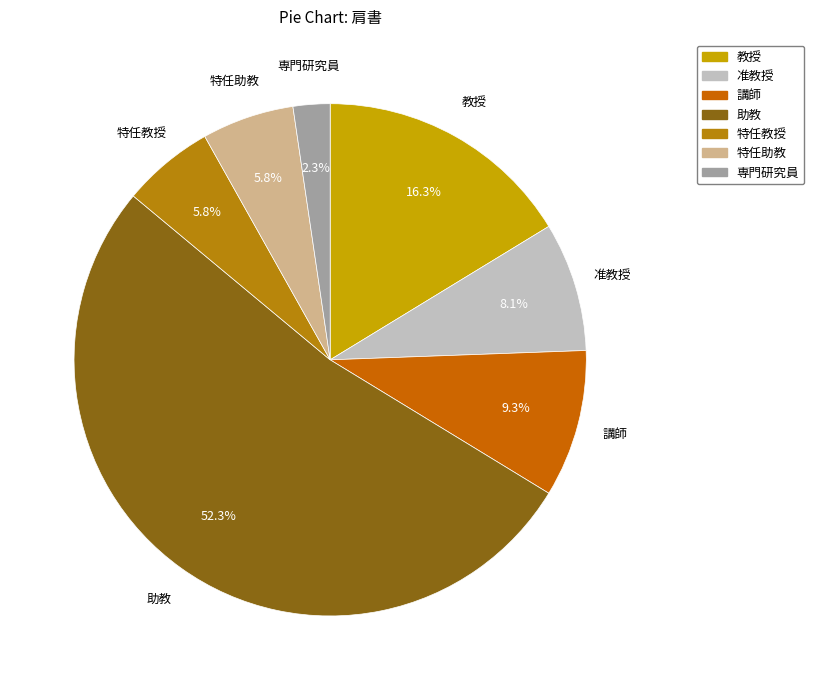

What is the majority slice?

助教